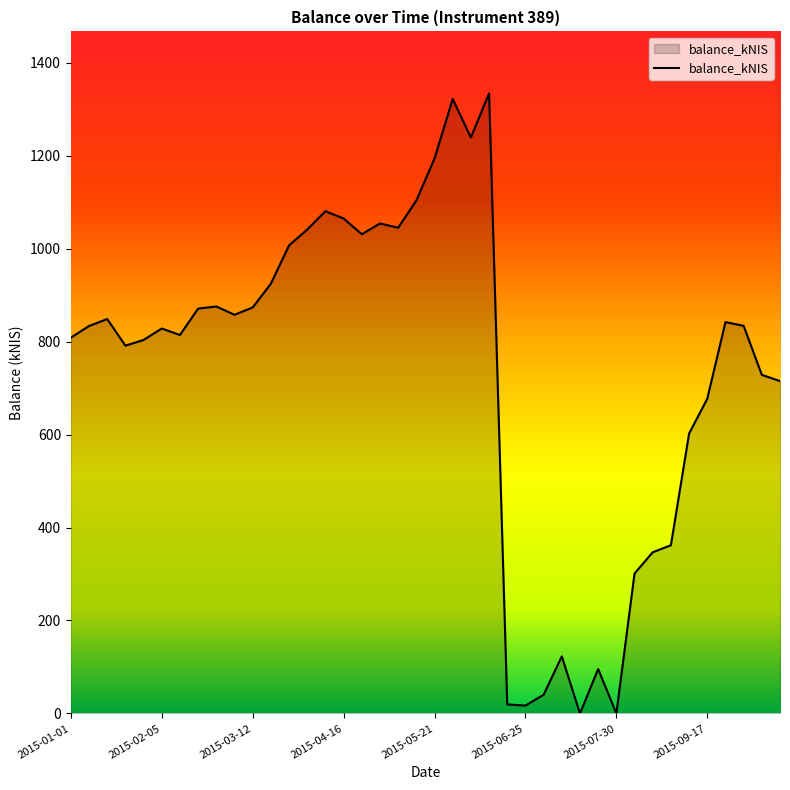

What is the difference between the maximum and minimum values?

1333.5